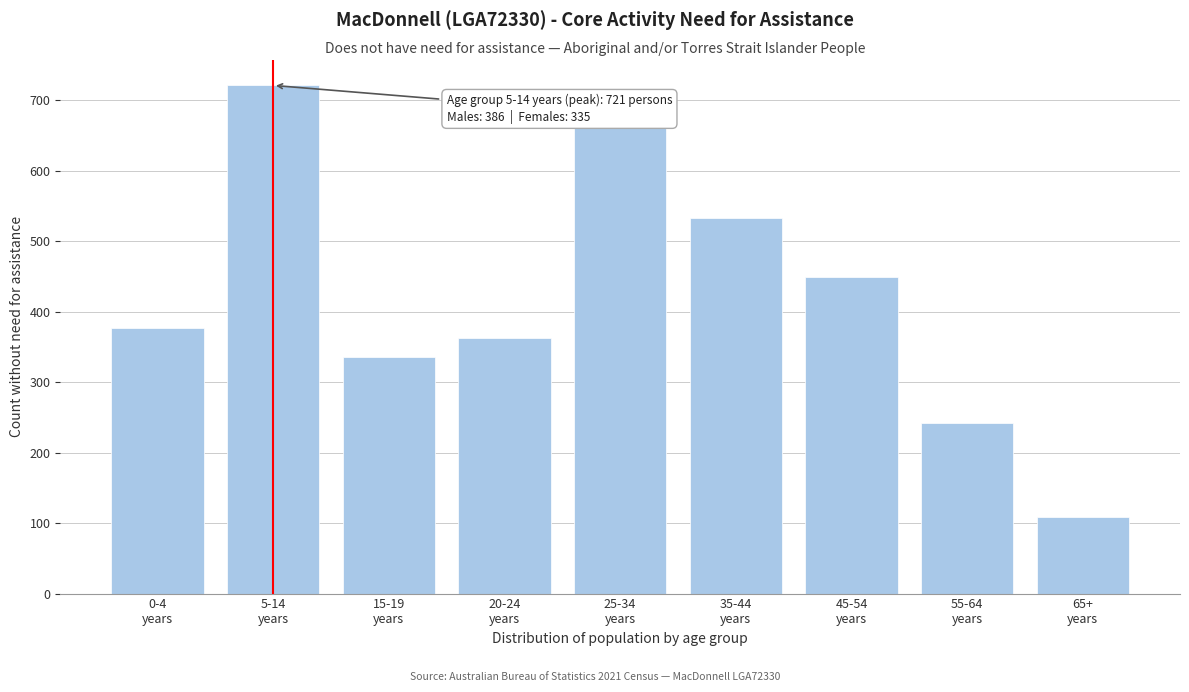

Reading left to right, transcribe all the data shown in this chart.

377	721	335	363	663	533	449	242	108